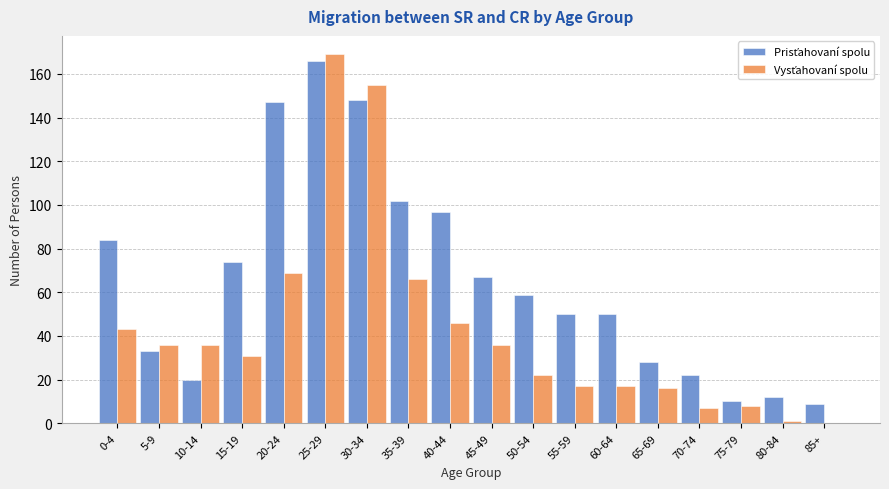

At which category does the chart reach its peak across all series?

25-29